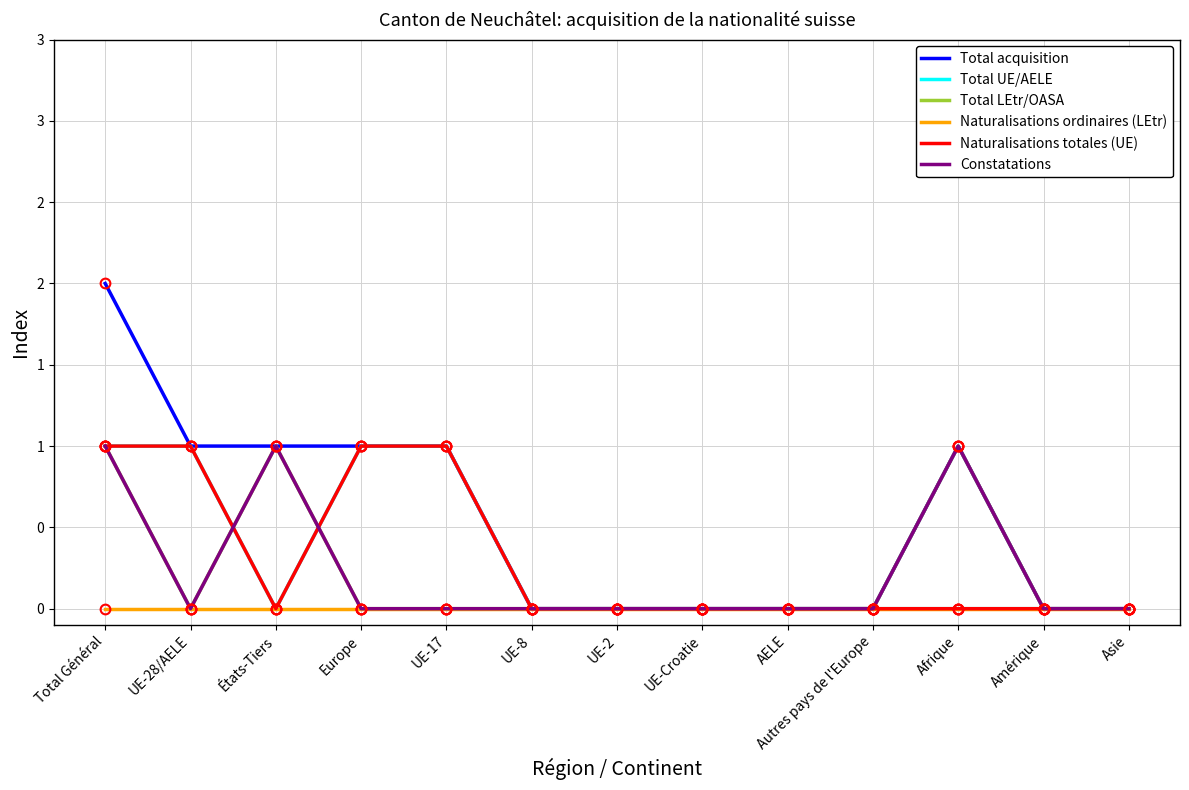

True or false: Constatations and Total LEtr/OASA cross at least once.

False